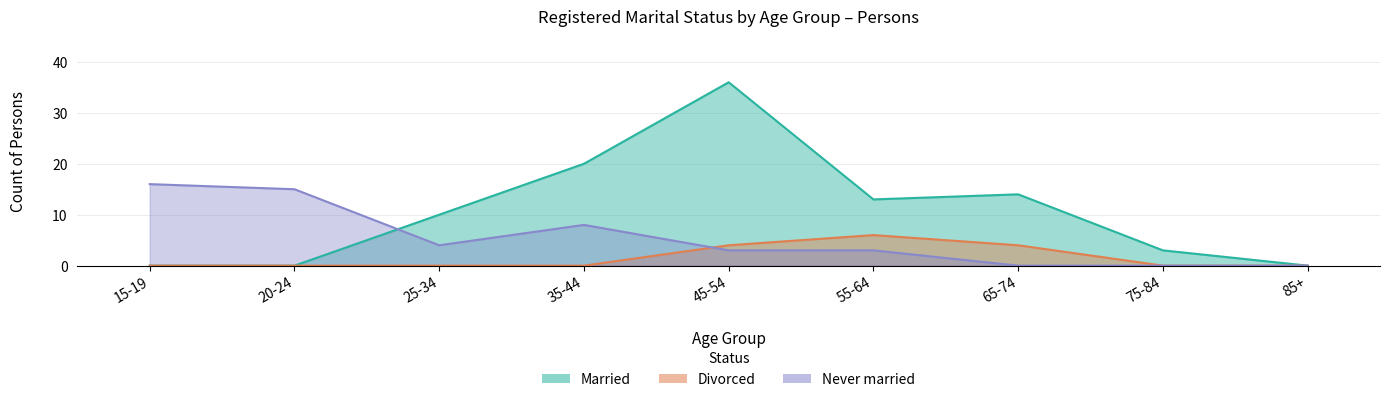

Rank the categories by Never married value from highest to lowest.

15-19, 20-24, 35-44, 25-34, 45-54, 55-64, 65-74, 75-84, 85+